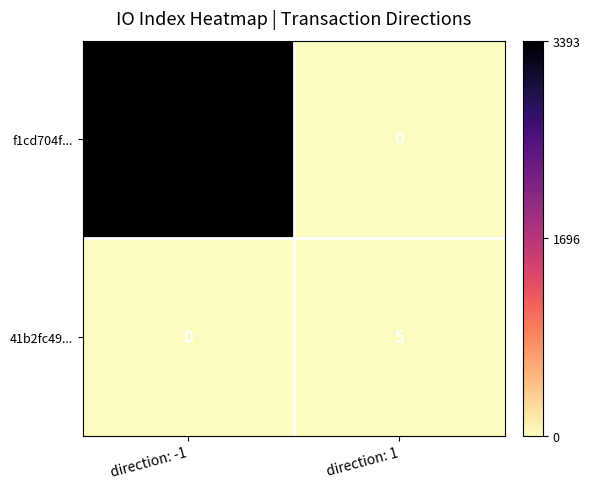

Rank the series by their maximum value, from highest to lowest.

f1cd704f..., 41b2fc49...